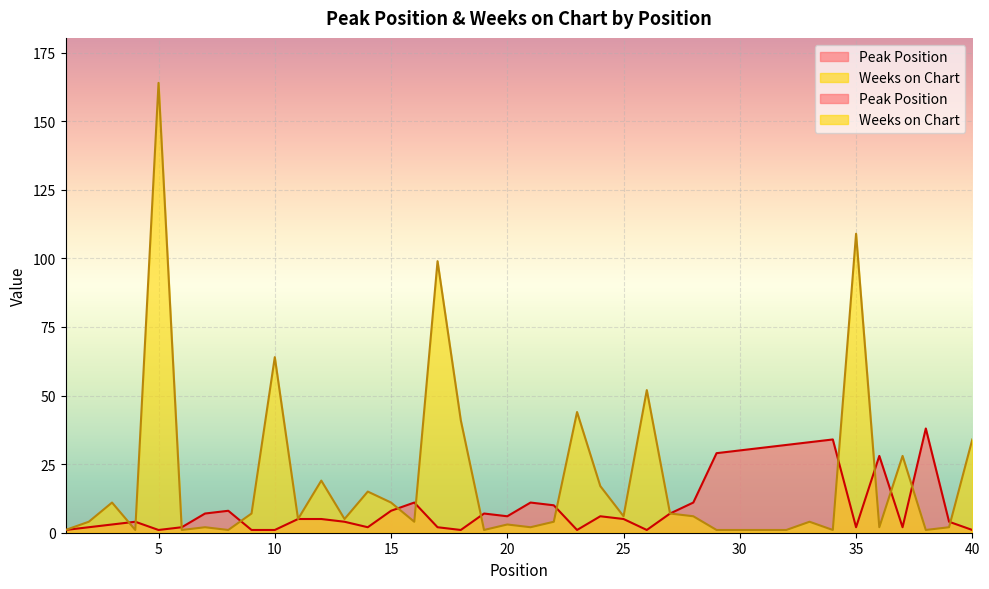

What is the value of the Peak Position point at the 13th from the left?

4